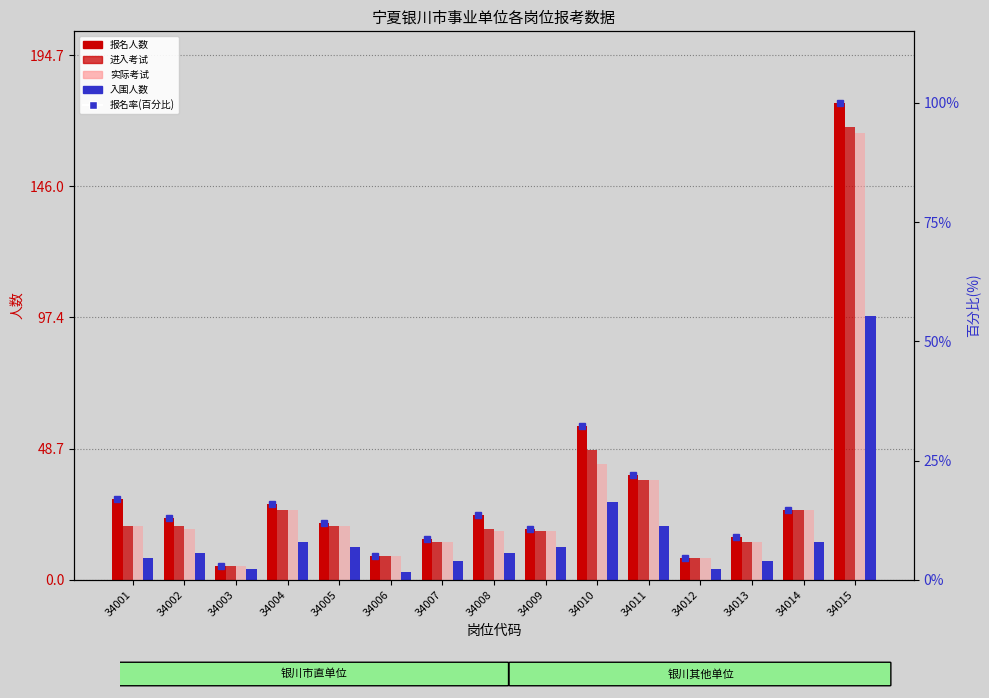

Is it true that 报名人数 equals 16 at 34013?

True